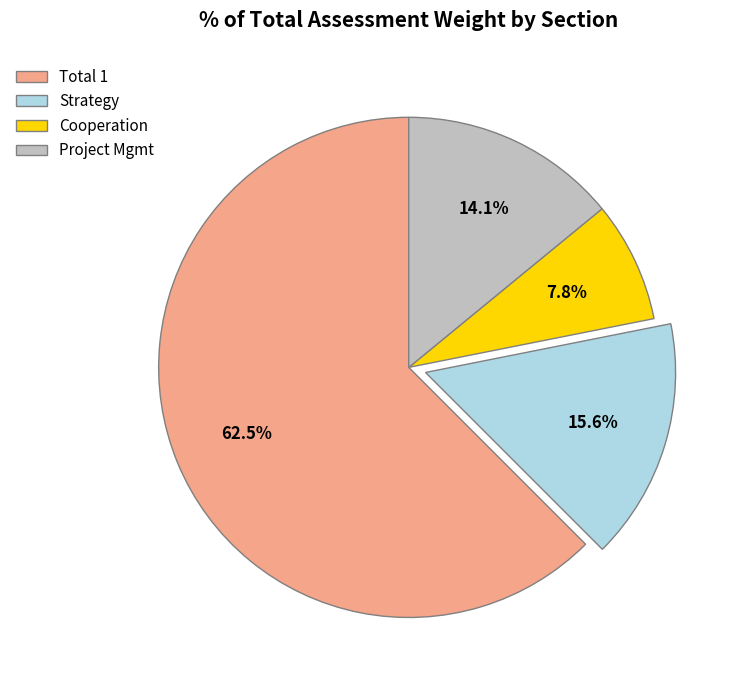

Is there any slice that represents more than half of the pie?

Yes